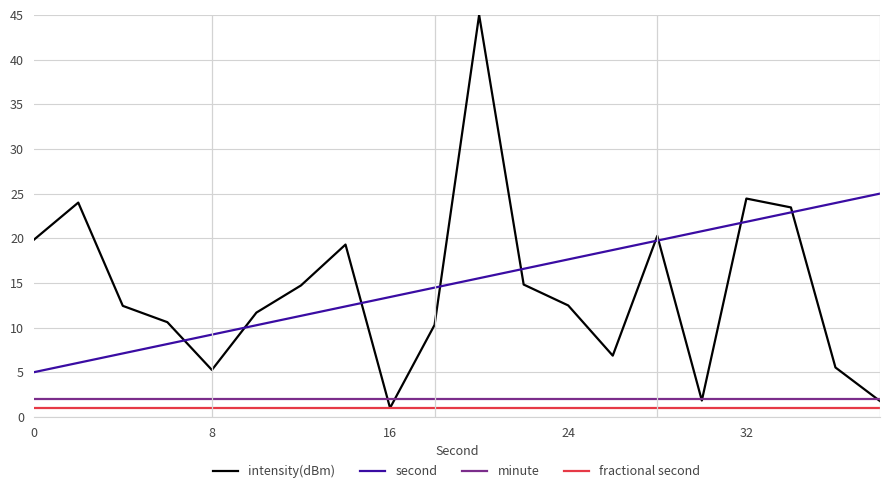

Does the chart have visible grid lines?

Yes